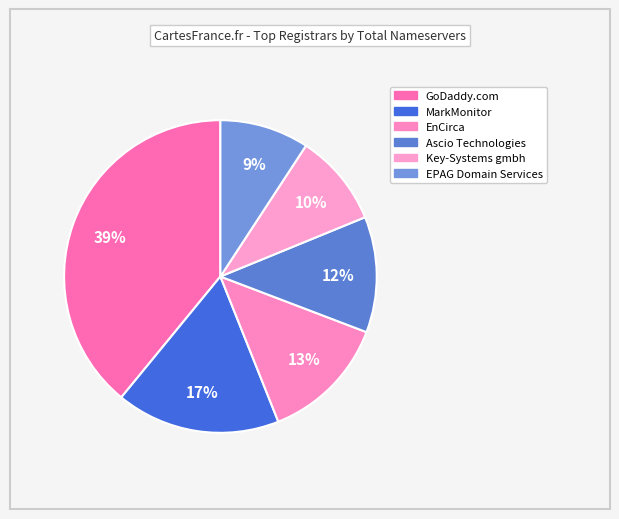

What percentage is the EPAG Domain Services slice, to the nearest percent?

9%